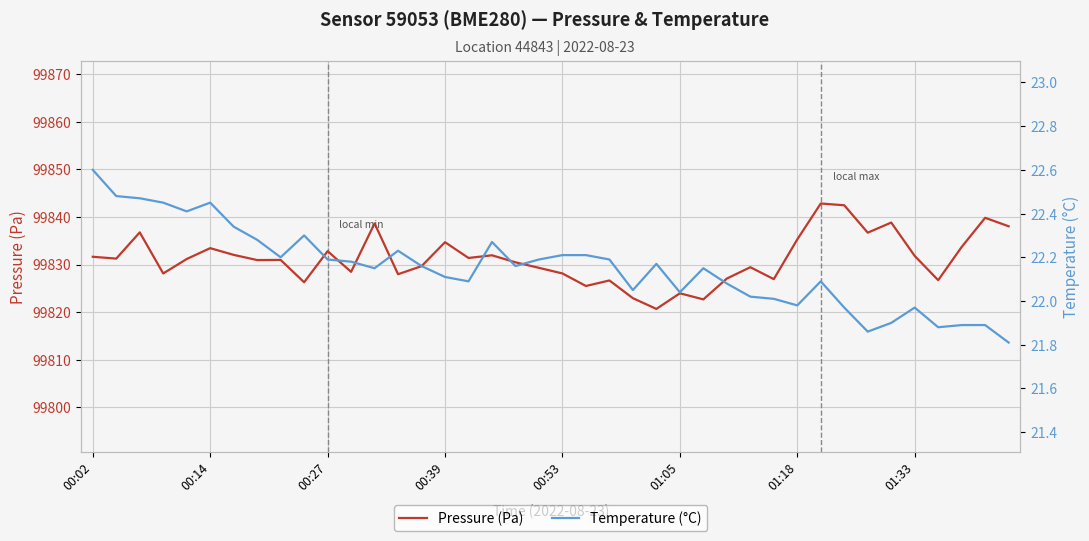

What is the sum of the Temperature (°C) values at 14 and 00:02?

44.8